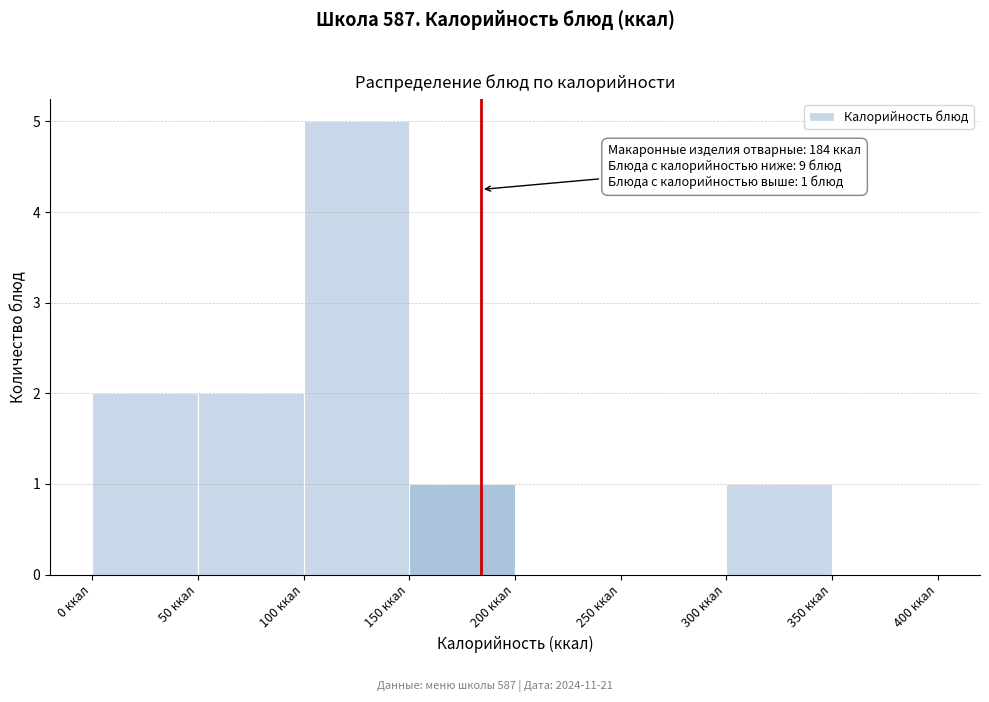

Which range on the x-axis has the tallest bar?

100 to 150